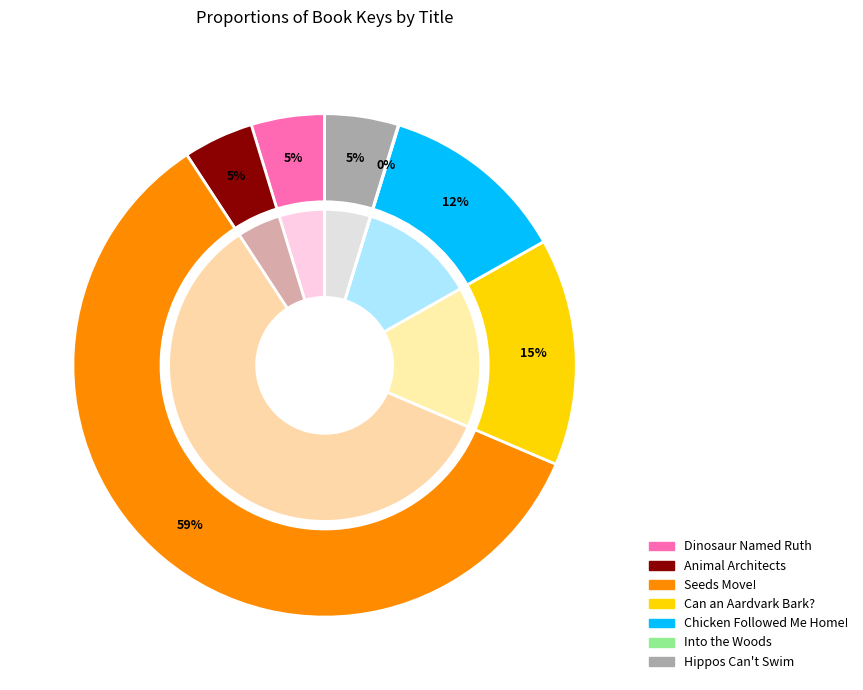

To the nearest percent, what is the average slice percentage?

14%